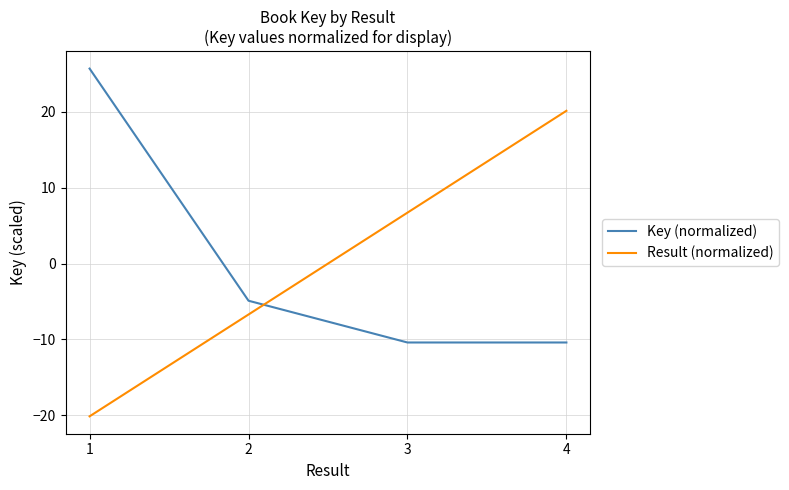

The Result (normalized) series shows -20.1 at 1. True or false?

True